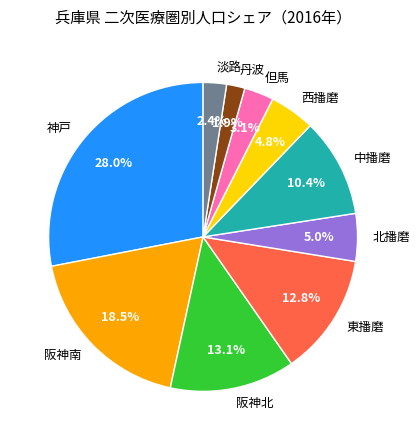

What percentage is NOT represented by 北播磨?

95.0%